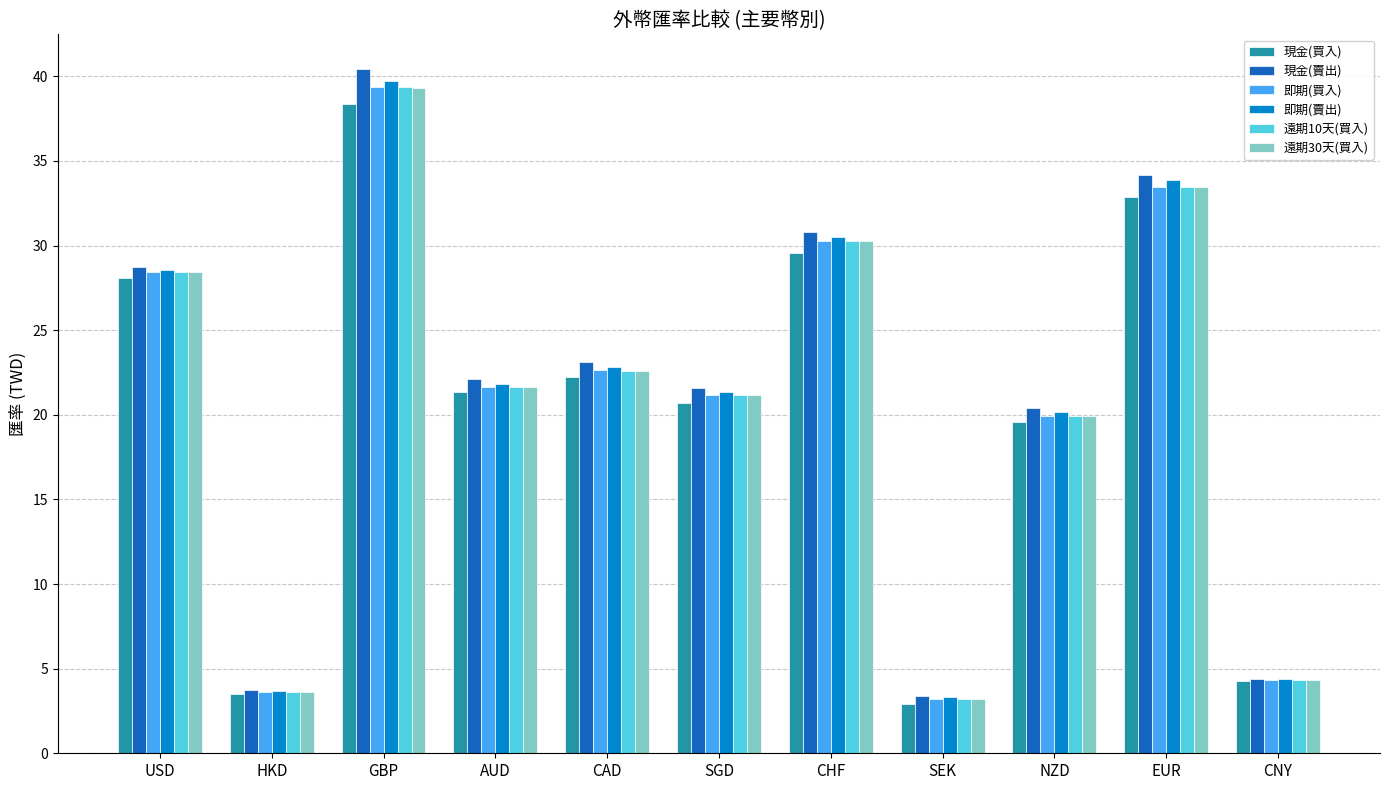

What is the label of the 7th bar from the right?

CAD